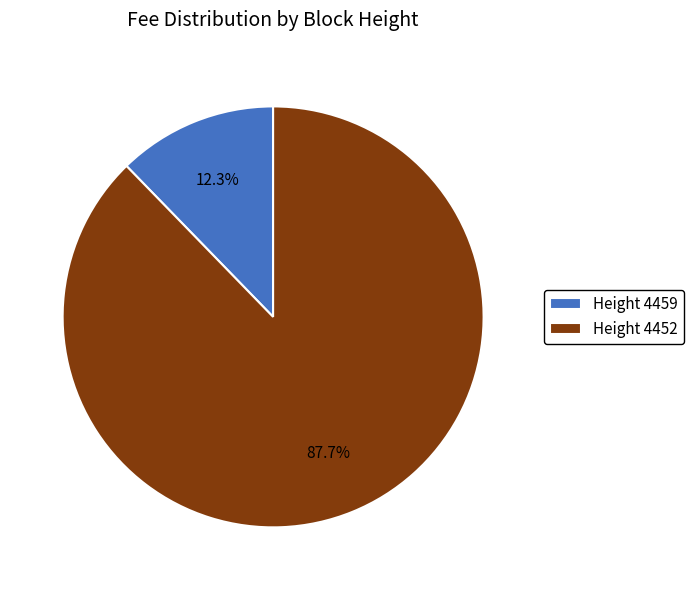

How many segments does this pie chart have?

2